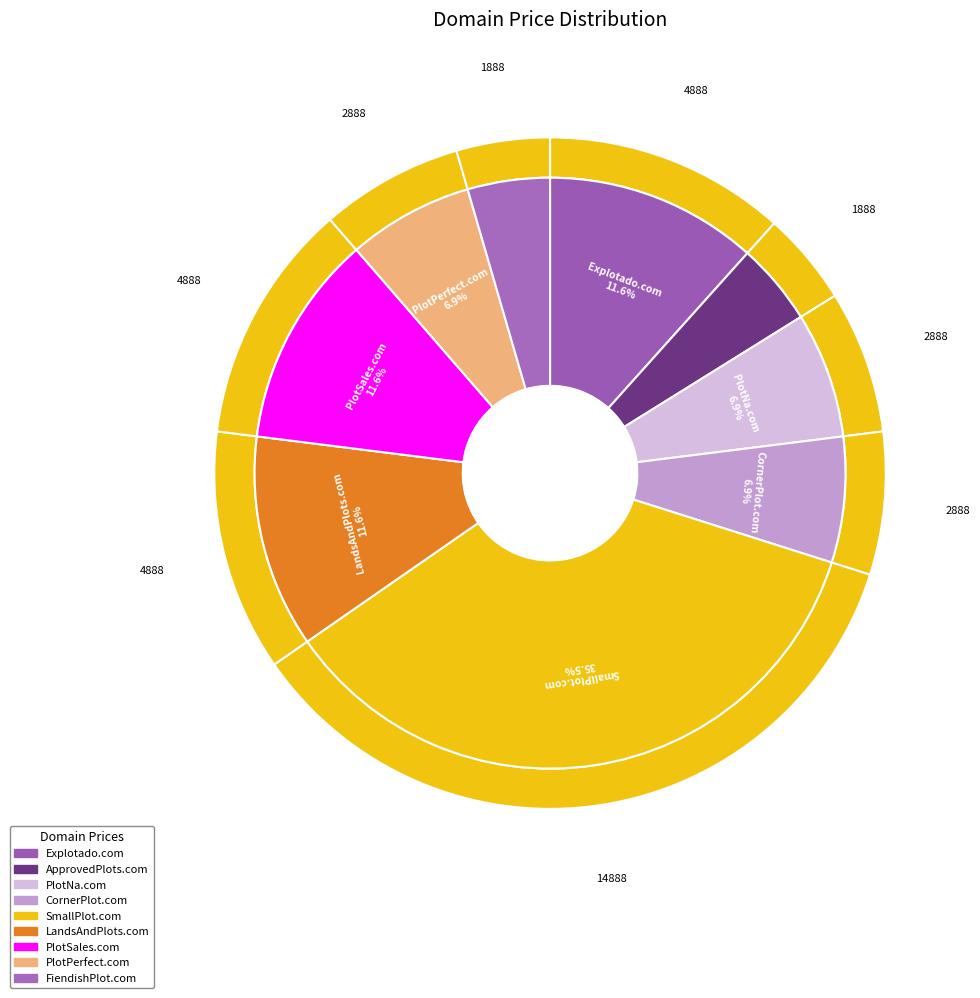

Is it true that FiendishPlot.com is 12% of the pie?

False